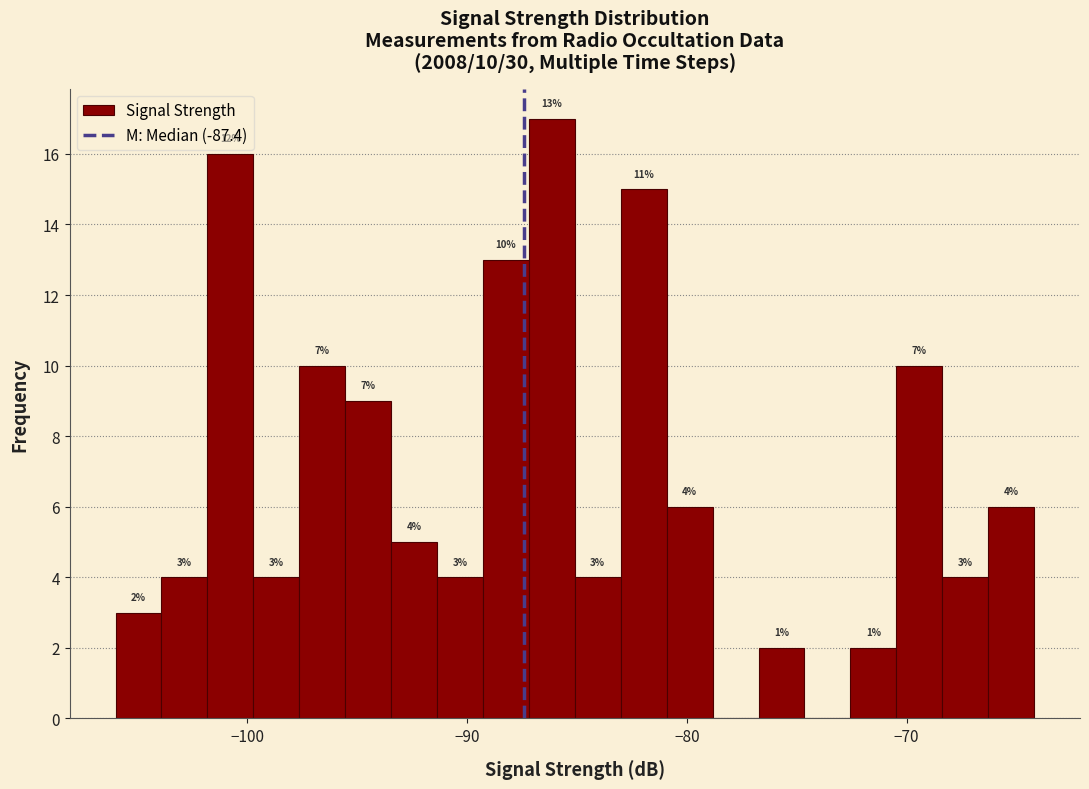

Read against the x-axis, roughly where is the centre of the tallest bar?

-86